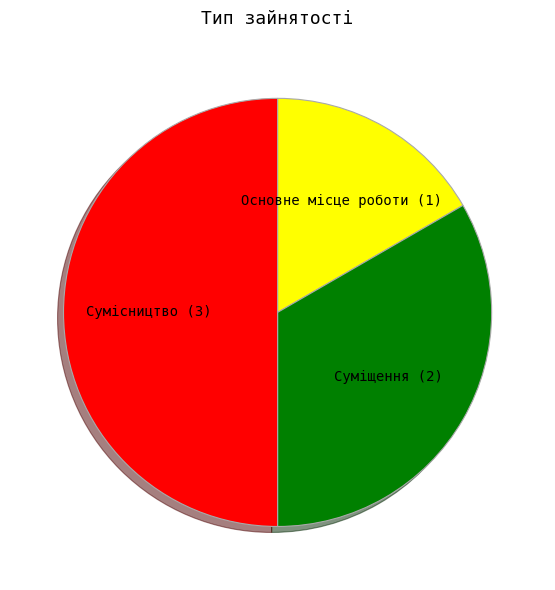

Between Суміщення and Сумісництво, which is larger?

Сумісництво